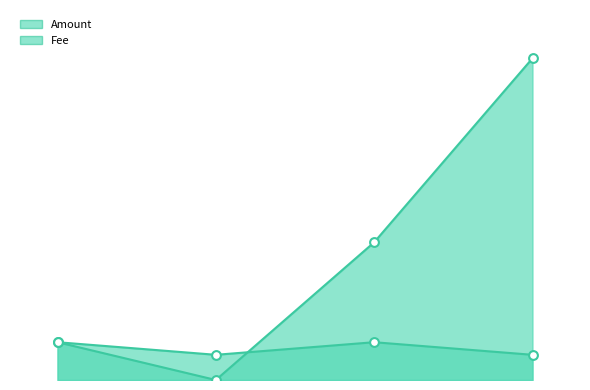

Is the value of Fee at 2021-06-27 10:47:57 greater than the value of Amount at 2021-07-04 12:59:34?

No